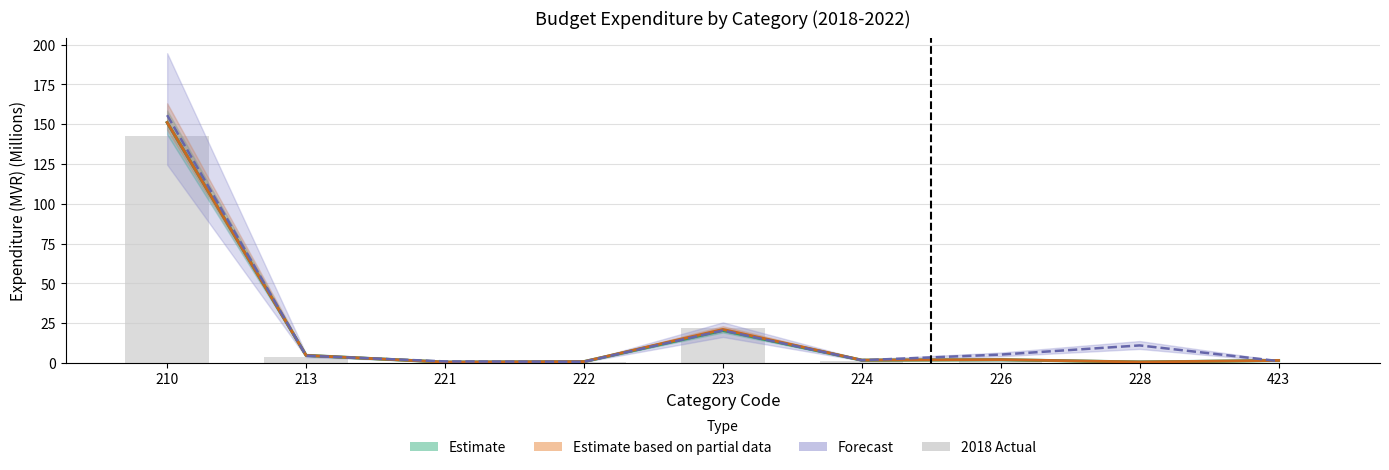

What is the value of the 4th bar from the left?

0.5